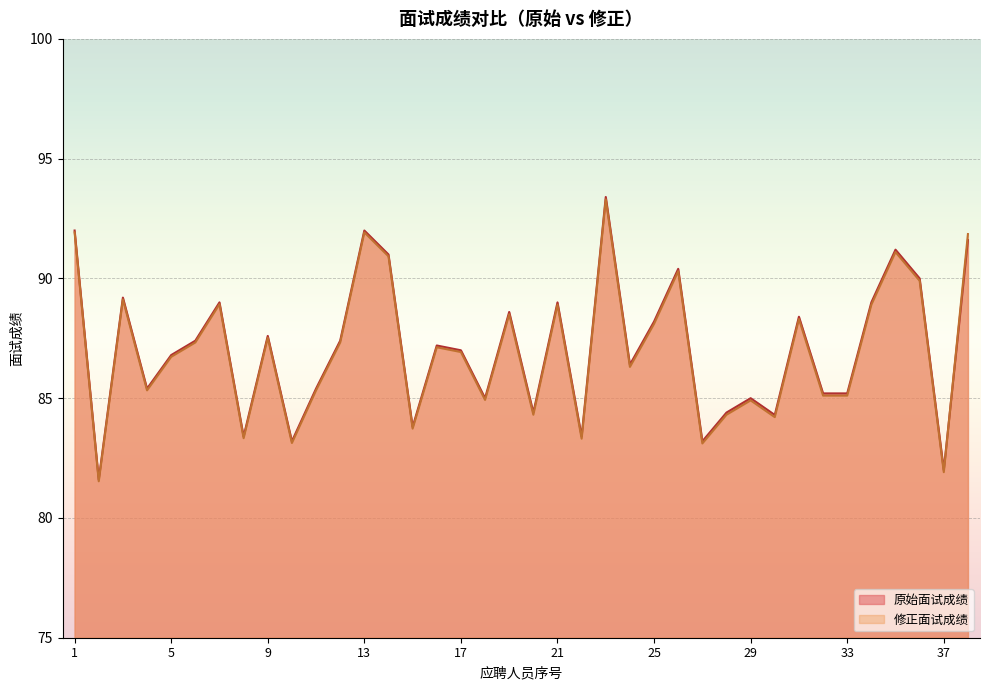

True or false: 原始面试成绩 and 修正面试成绩 intersect in this chart.

True